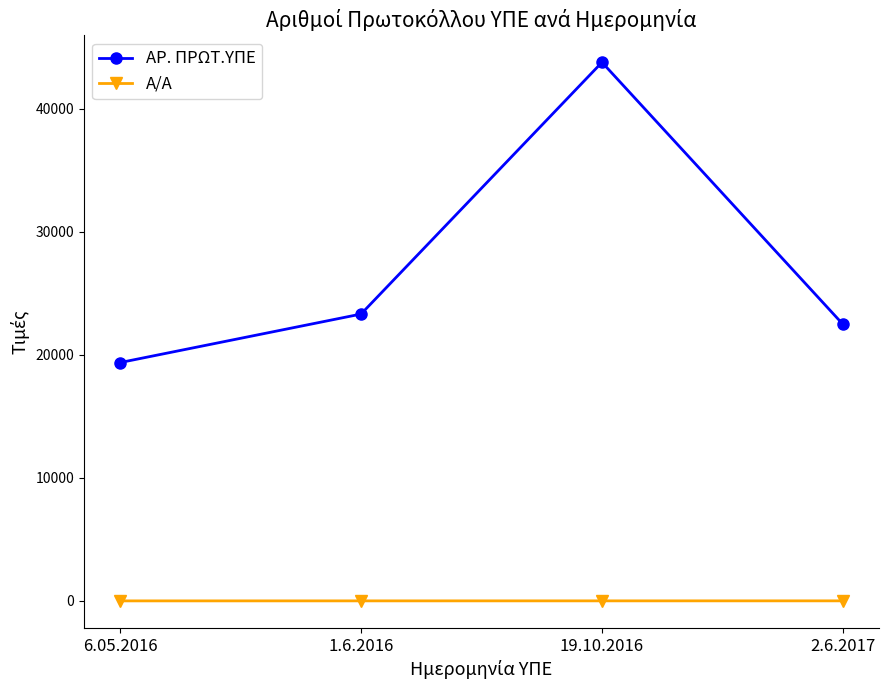

What is the value of the ΑΡ. ΠΡΩΤ.ΥΠΕ point at the 4th from the left?

22479